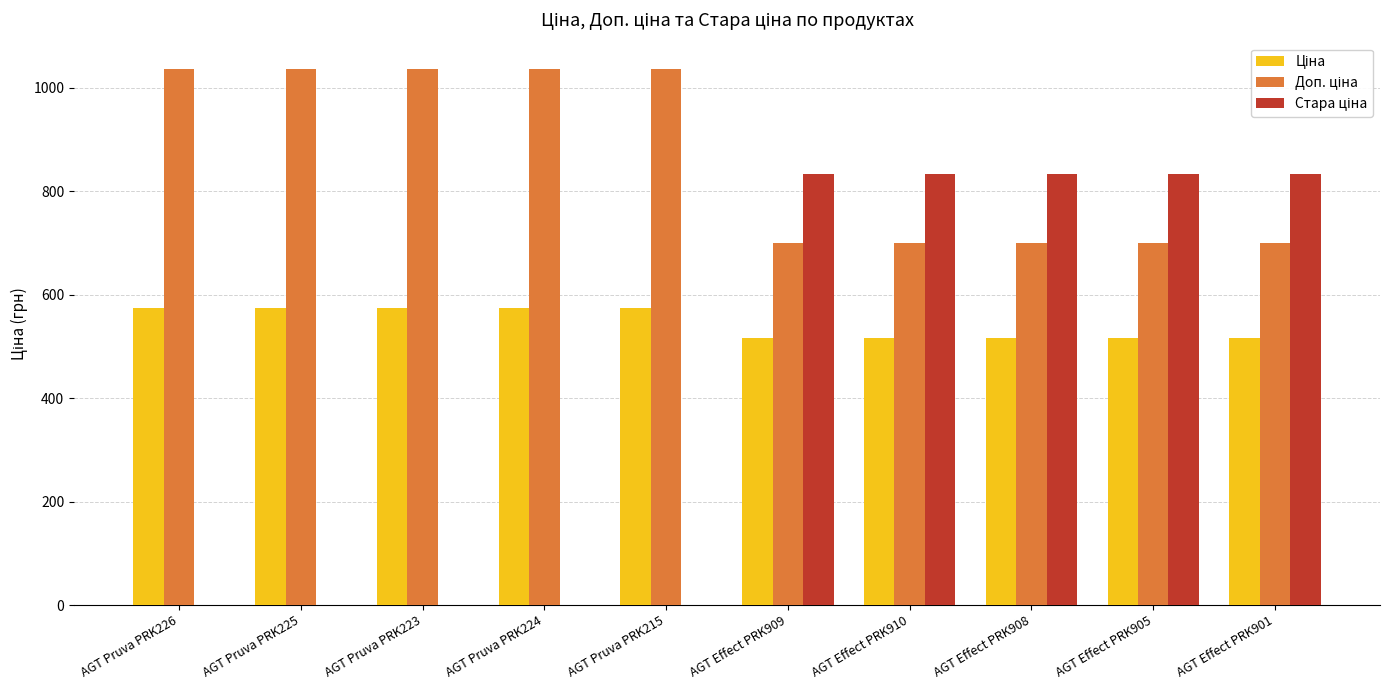

What is the greatest value displayed?

1035.1